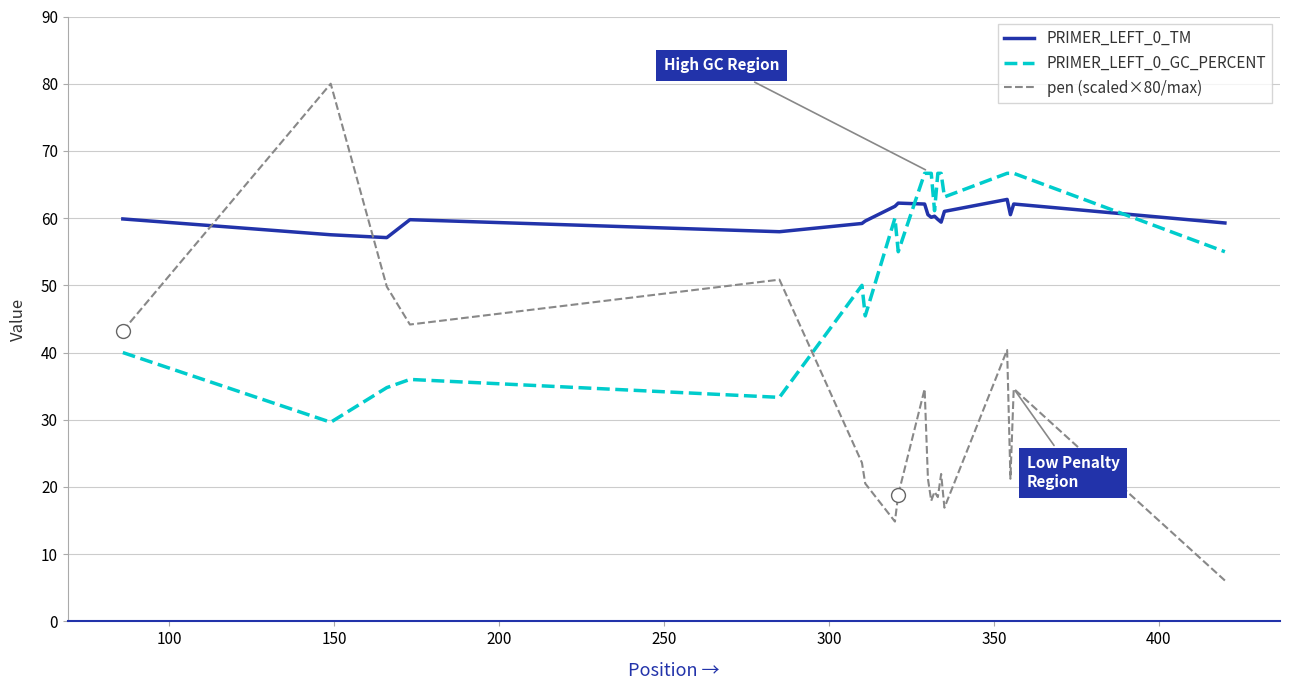

Does the chart display data point markers on the line(s)?

No